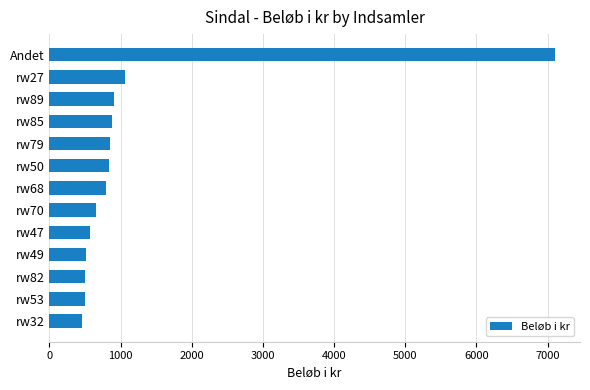

What is the smallest value displayed?

450